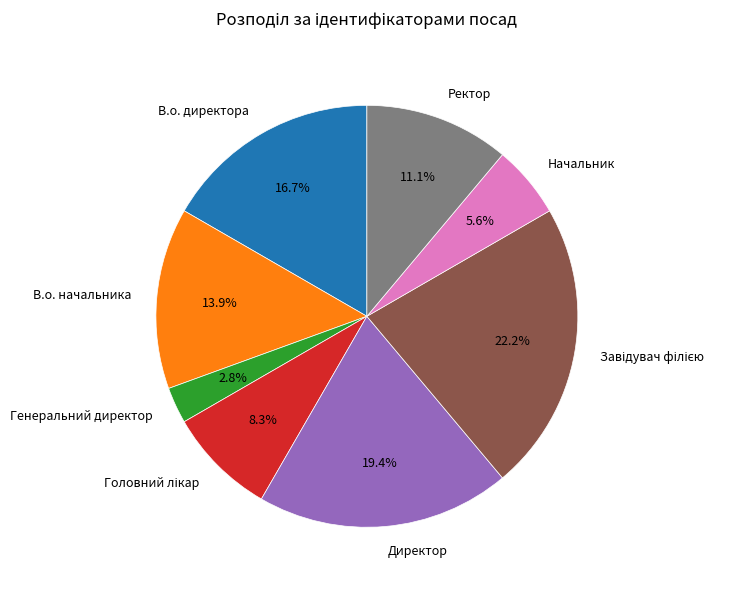

To the nearest percent, what is the average slice percentage?

12%